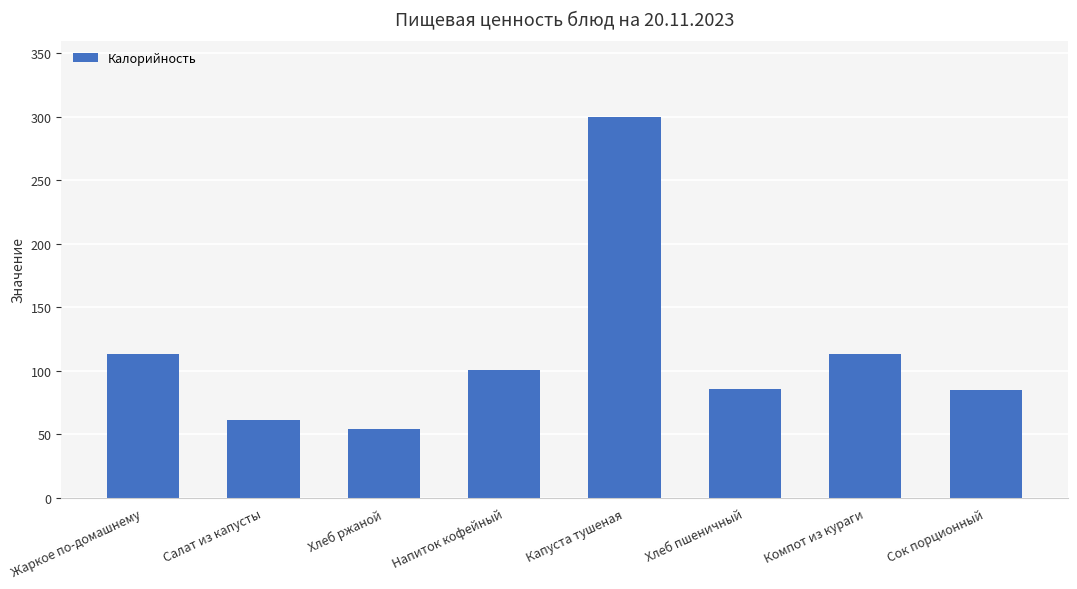

What is the difference between the maximum and minimum values?

246